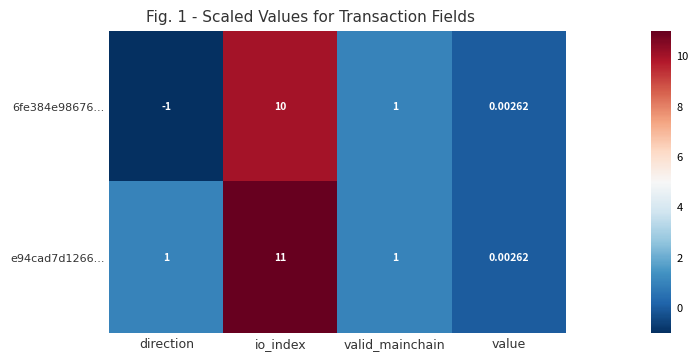

List the labels in order of 6fe384e98676... value, smallest first.

direction, value, valid_mainchain, io_index